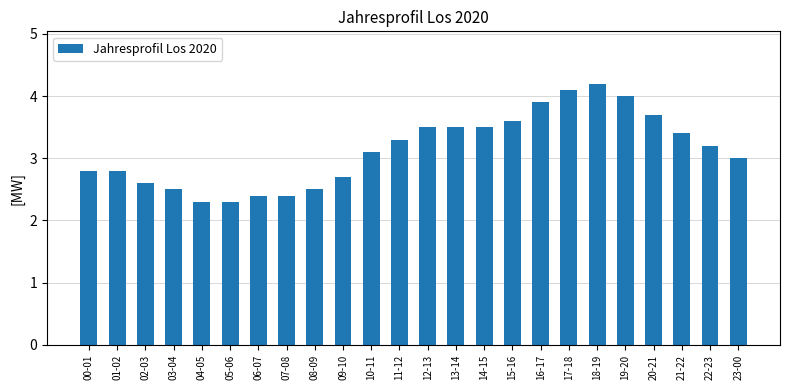

What is the greatest value displayed?

4.2